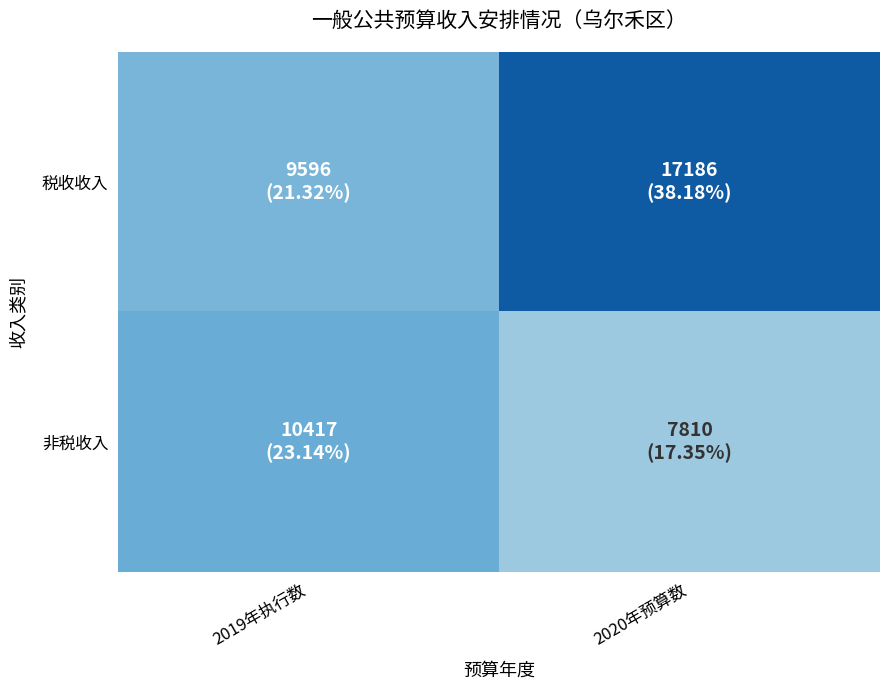

Reading left to right, transcribe all the data shown in this chart.

税收收入: 2019年执行数=9596	2020年预算数=17186
非税收入: 2019年执行数=10417	2020年预算数=7810